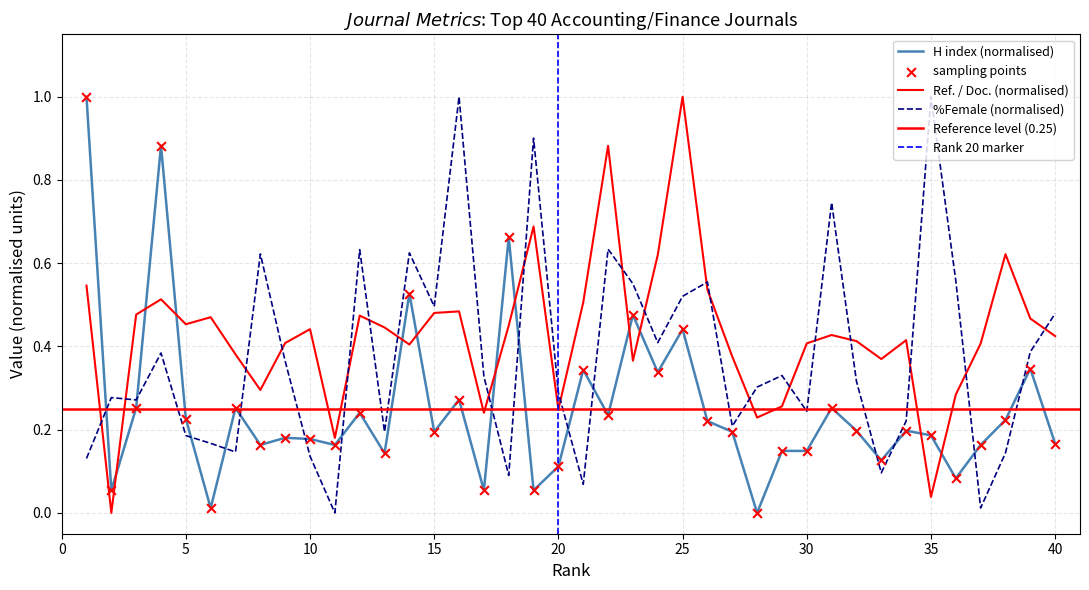

Which series reaches the minimum Y coordinate?

H index